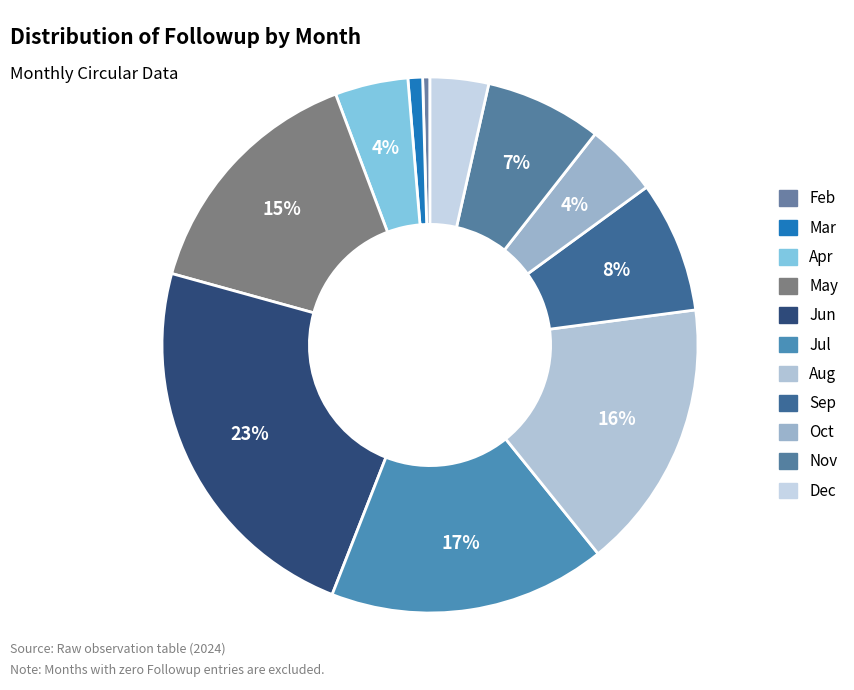

How many segments does this pie chart have?

11